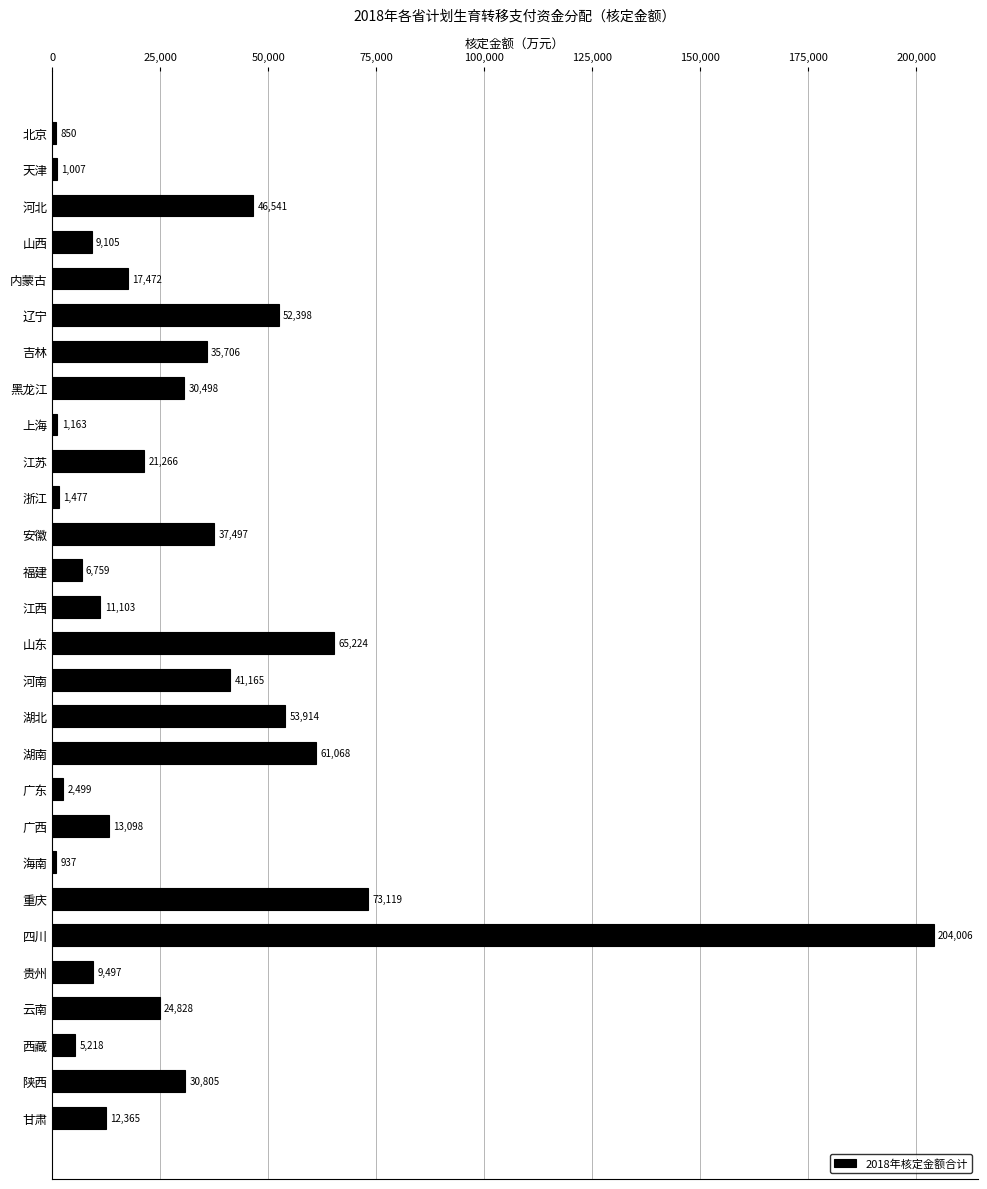

How many data points are less than 21266?

14